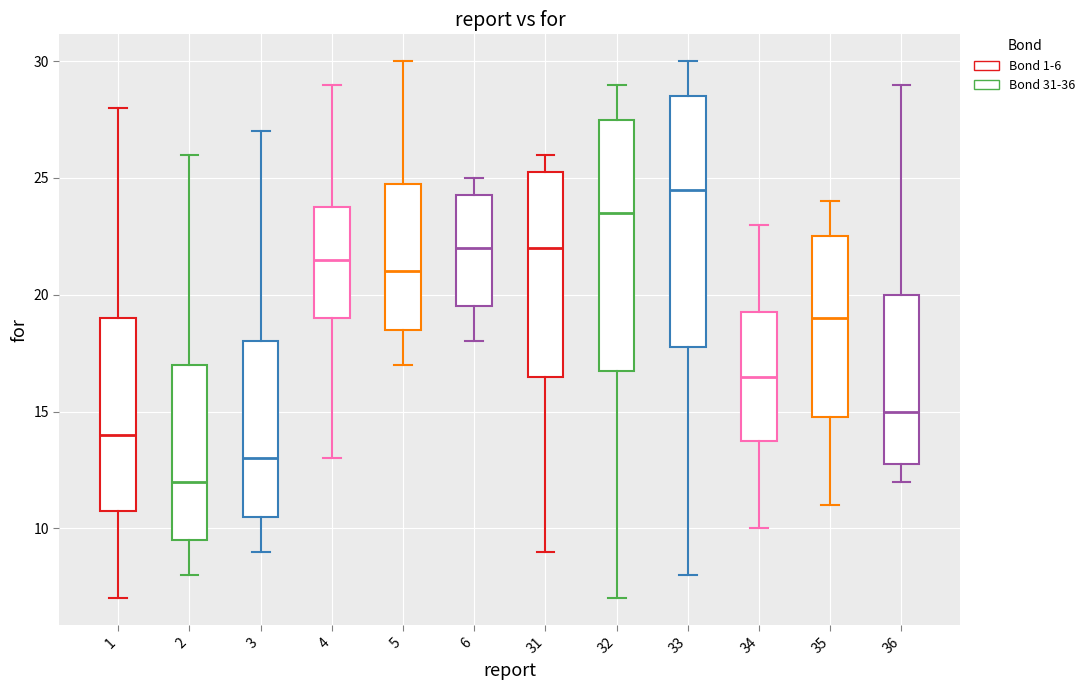

Where is the lower edge of the box at x = 1 on the y-axis? The values are not printed on the chart, so give them approximately, as read against the axis.

11.0